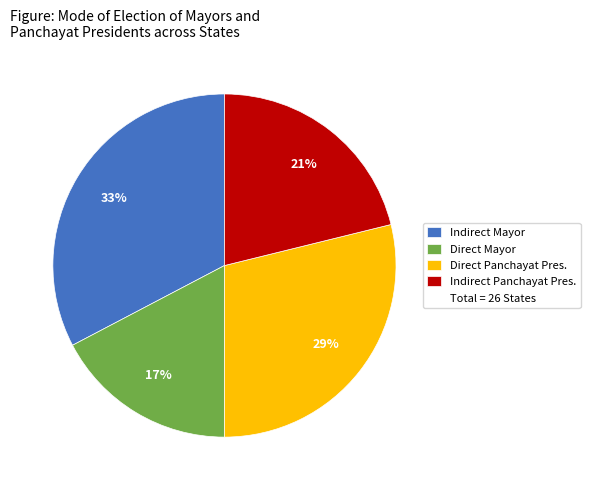

Is there a majority slice in this chart?

No